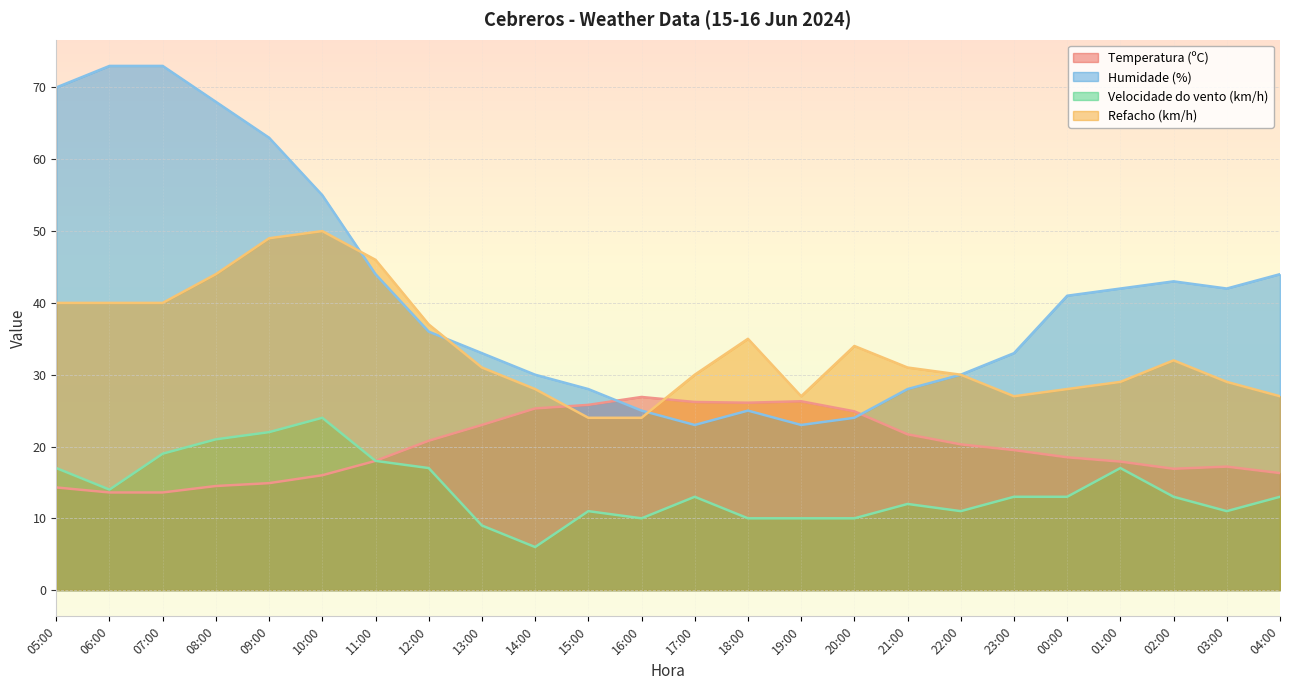

At 03:00, list the series in order from largest to smallest.

Humidade (%), Refacho (km/h), Temperatura (ºC), Velocidade do vento (km/h)